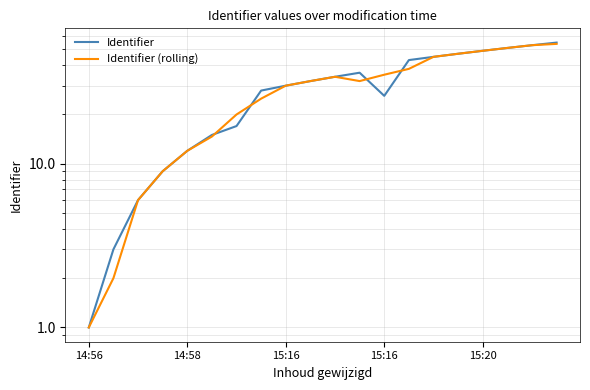

Which category has the lowest value in the Identifier (rolling) series?

14:56